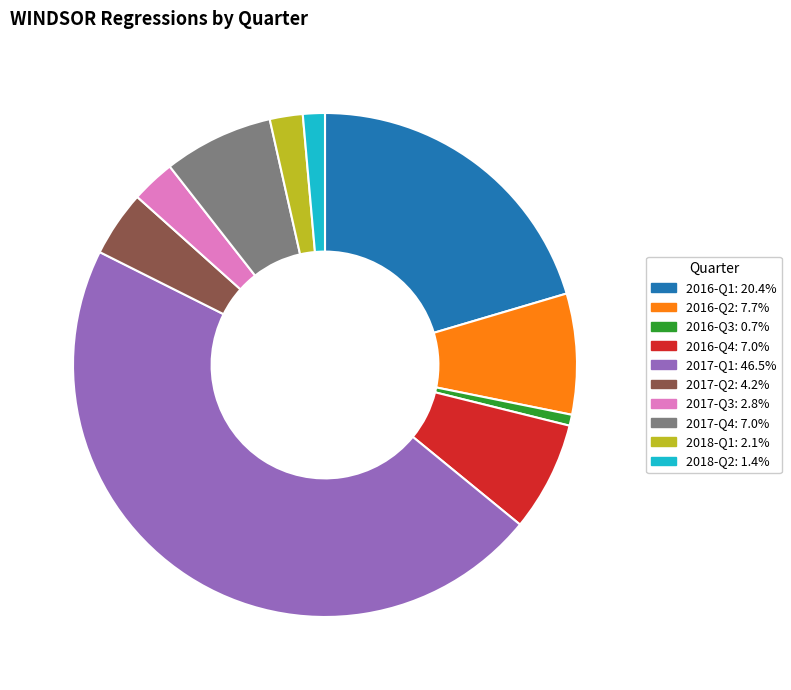

Is there any slice that represents more than half of the pie?

No